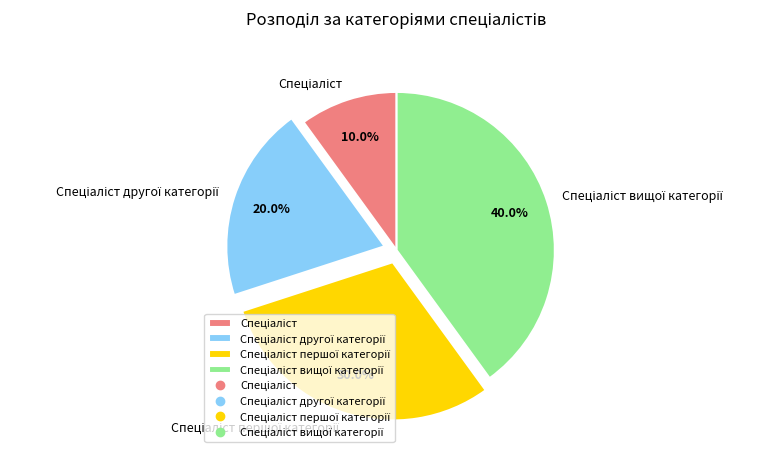

Is there any slice that represents more than half of the pie?

No